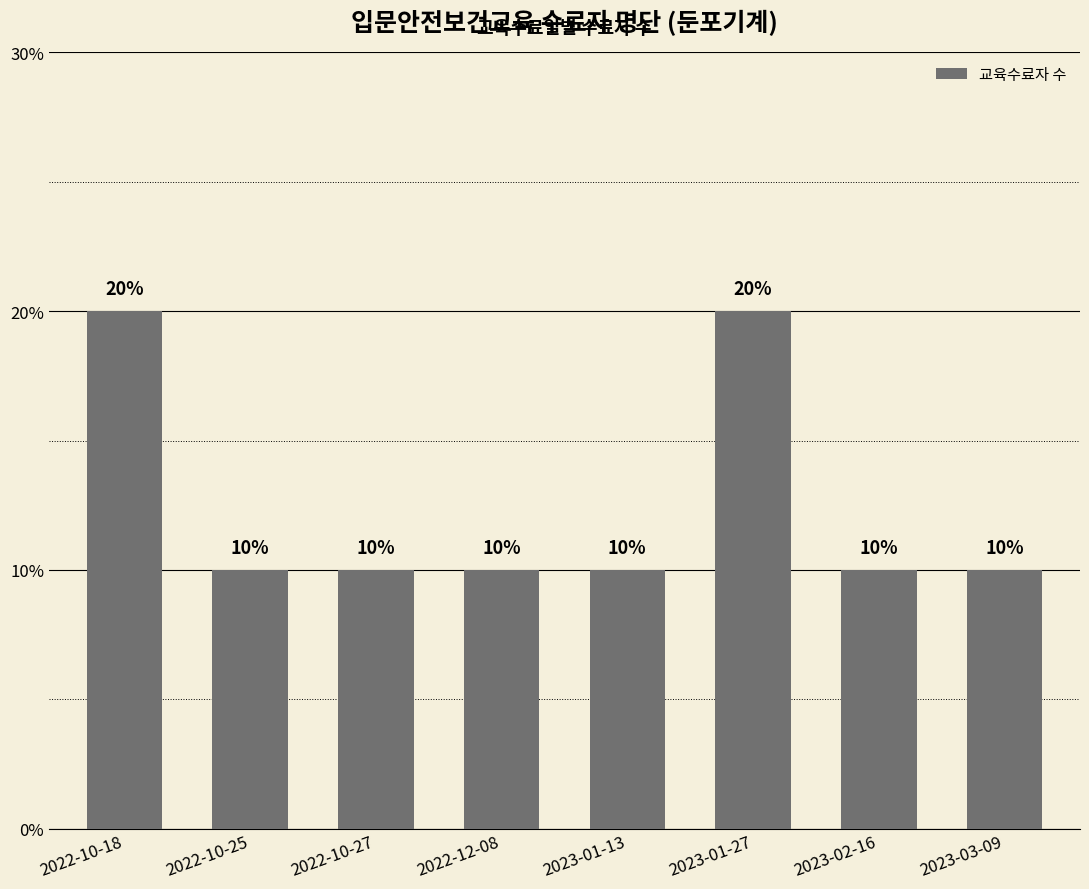

Are the bars horizontal?

No